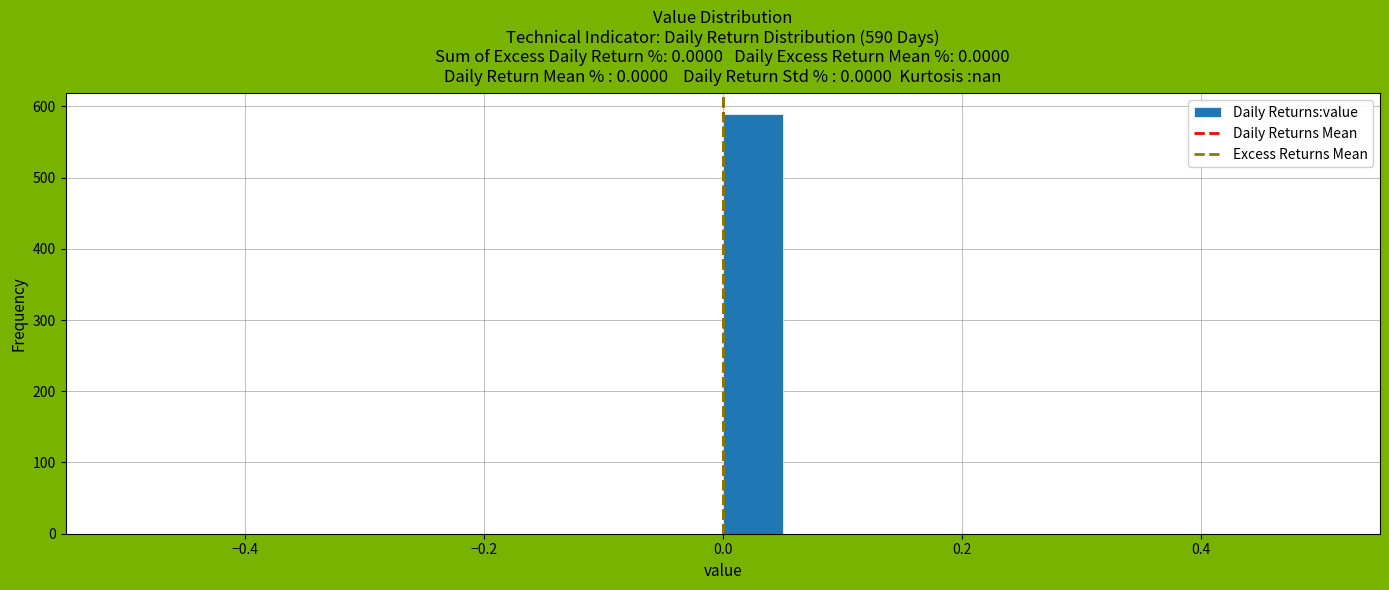

Around what value on the x-axis is the tallest bar? Give the approximate position of its centre, as read against the axis.

0.02